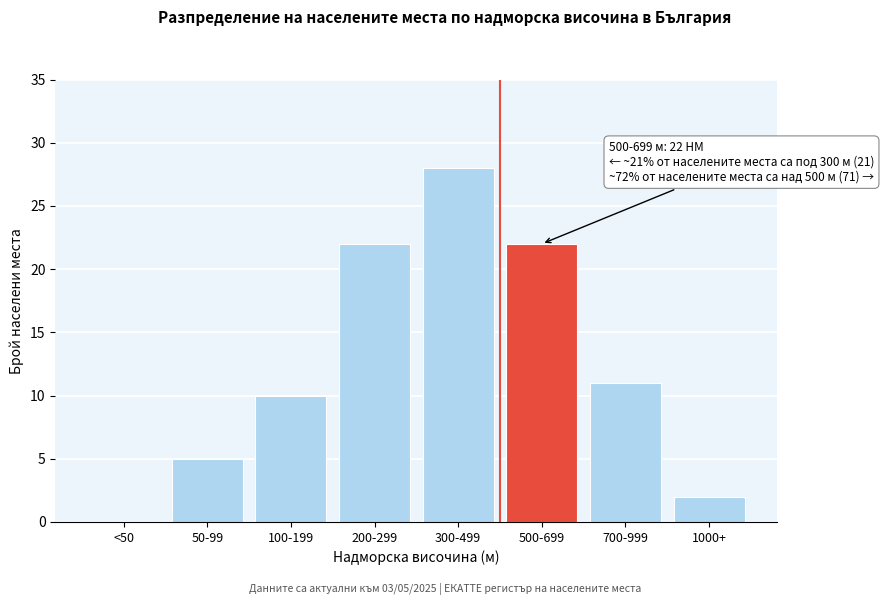

The value at 300-499 is 28. True or false?

True